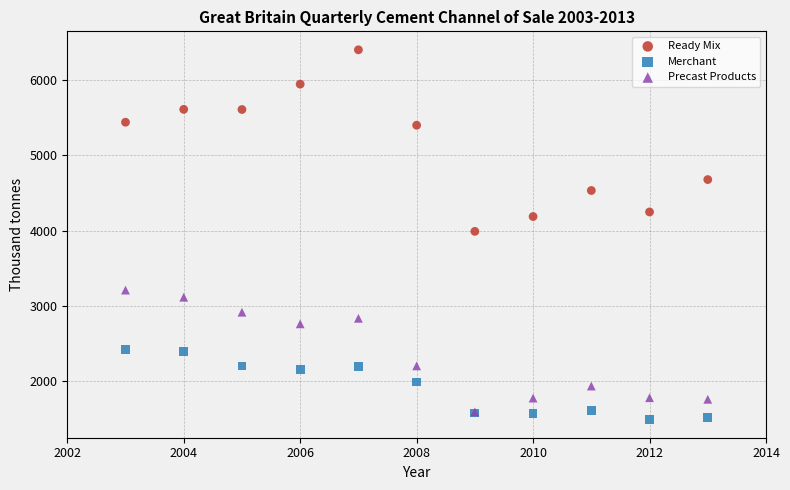

Which series contains the lowest Y value?

Merchant